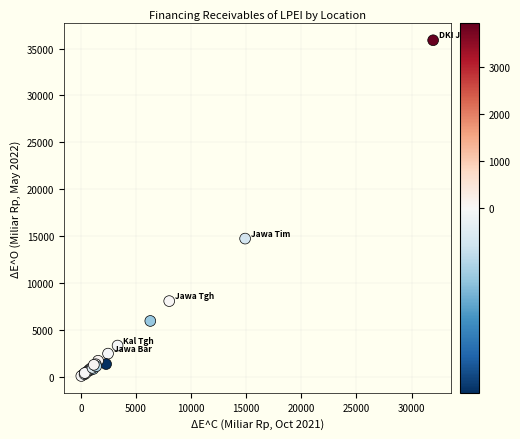

What Y value in the scatter plot is closest to 17977?

14728.3